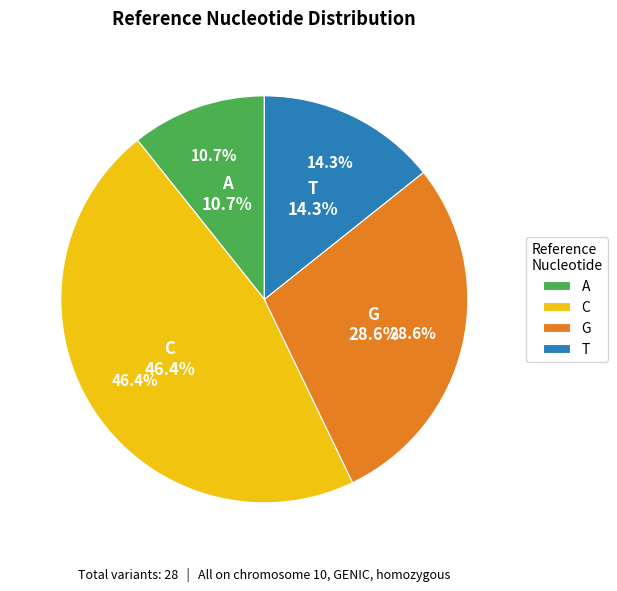

True or false: T accounts for 14% of the total.

True